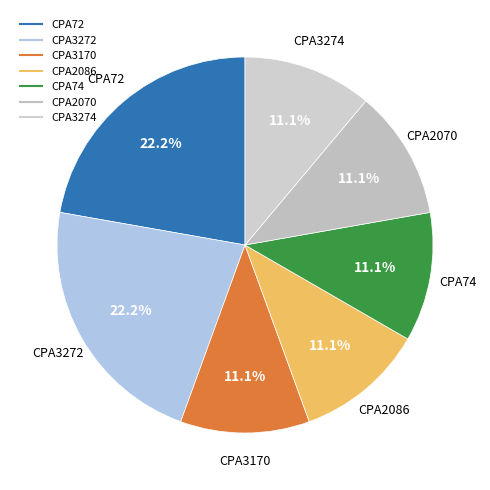

What is the ratio of the value at CPA3170 to the value at CPA3272?

0.5